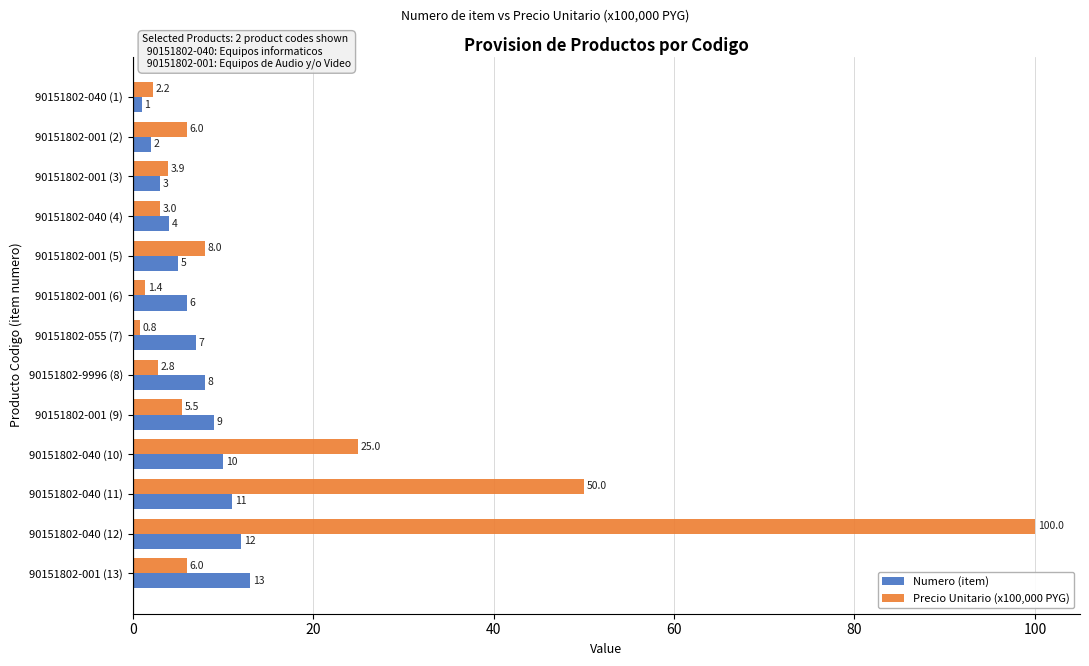

Which series has the largest range (max minus min)?

Precio Unitario (x100,000 PYG)